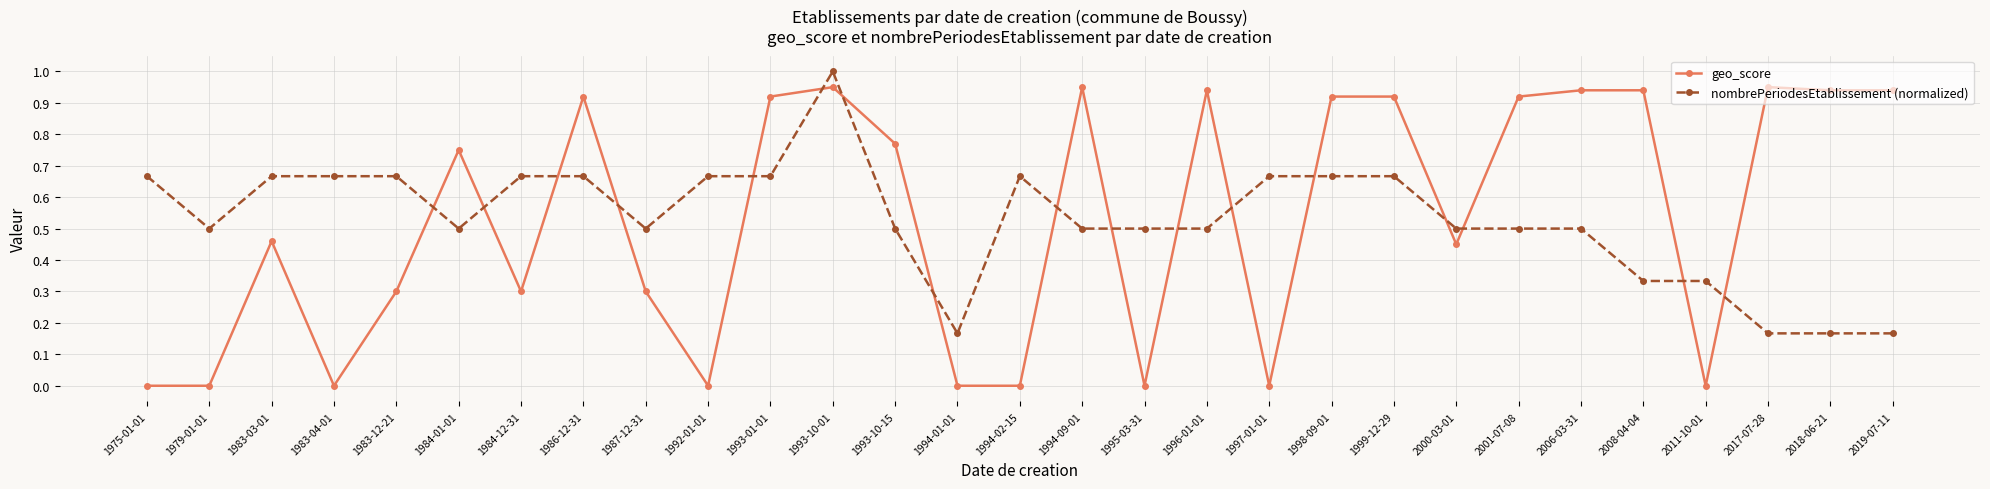

Count the number of categories in the chart.

29